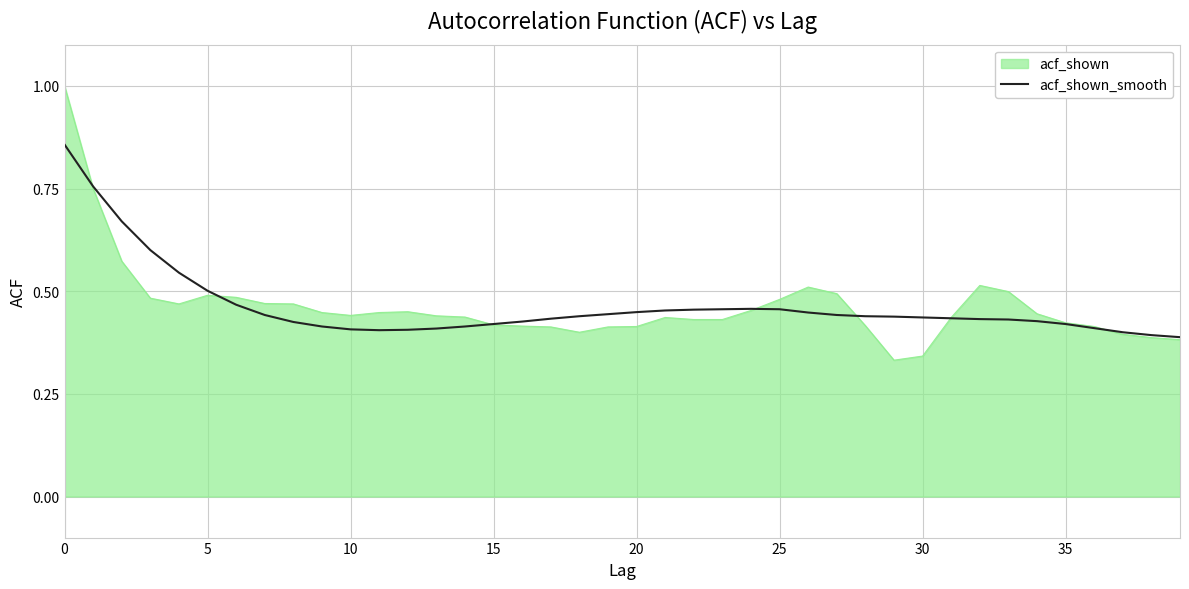

List the series in order of their peak value, lowest first.

acf_shown_smooth, acf_shown